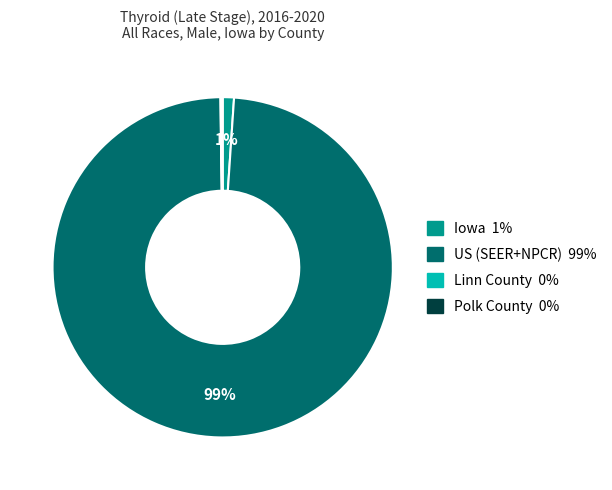

What percentage is the US (SEER+NPCR) slice, to the nearest percent?

99%